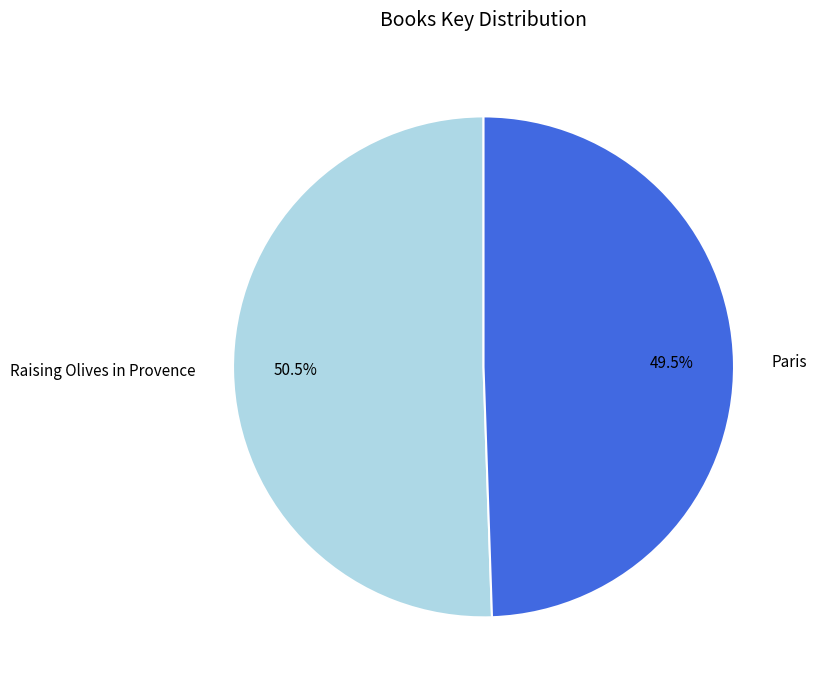

Count the number of slices in the pie.

2